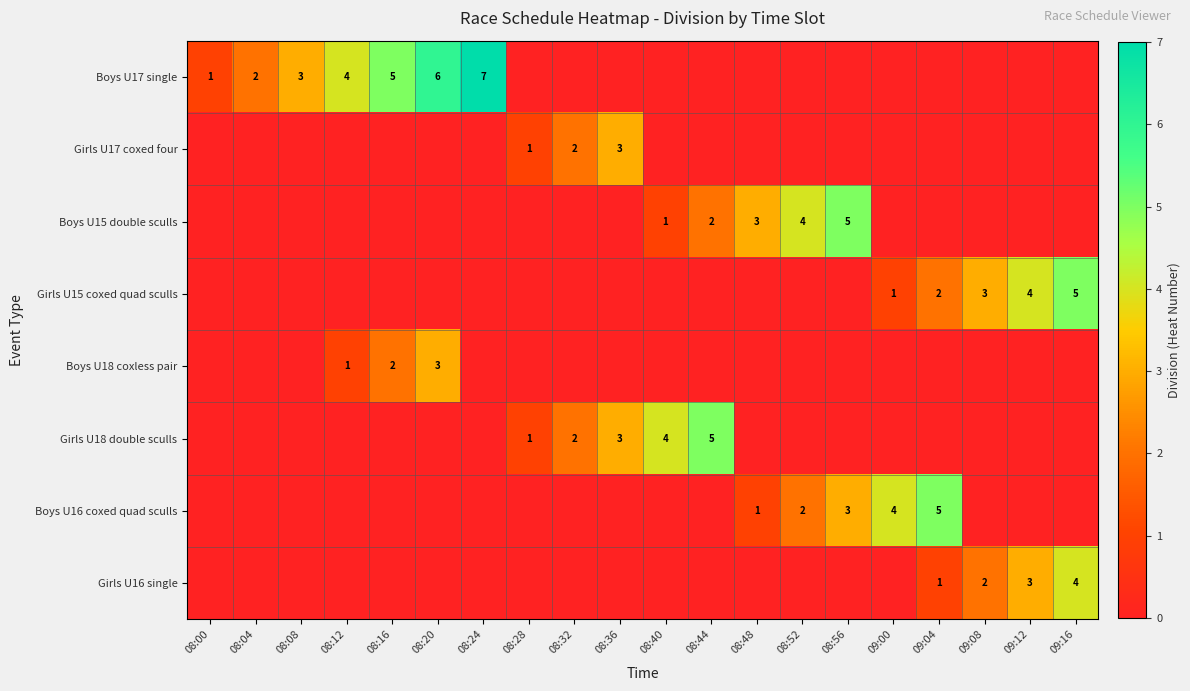

How many distinct data groups are displayed?

8